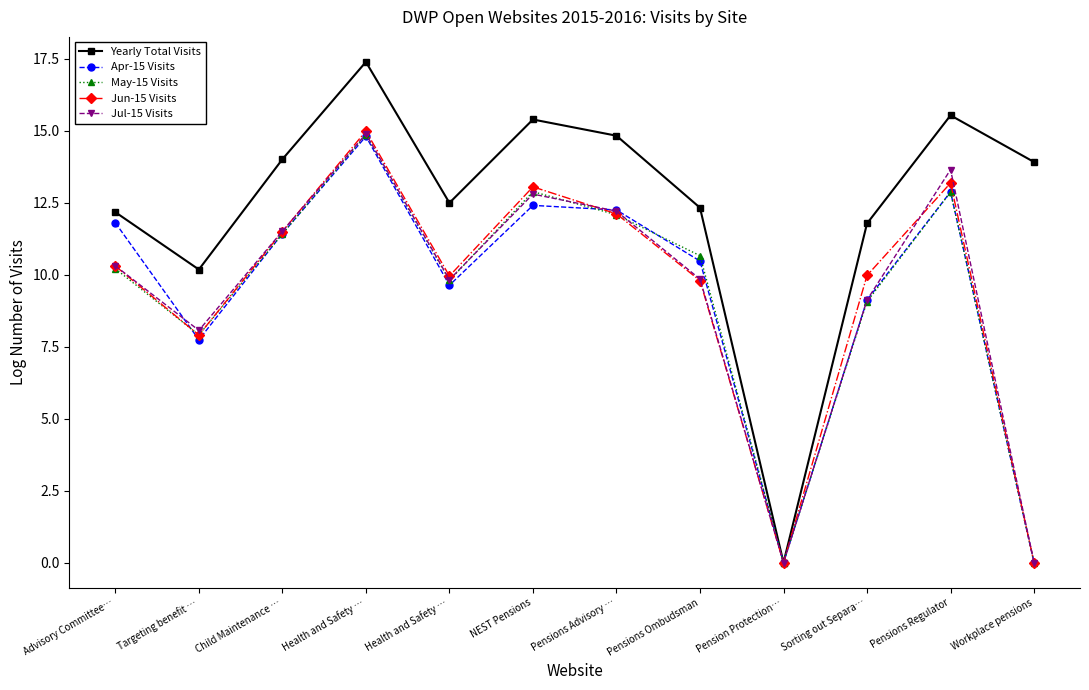

What are all the series names shown in the legend?

Yearly Total Visits, Apr-15 Visits, May-15 Visits, Jun-15 Visits, Jul-15 Visits